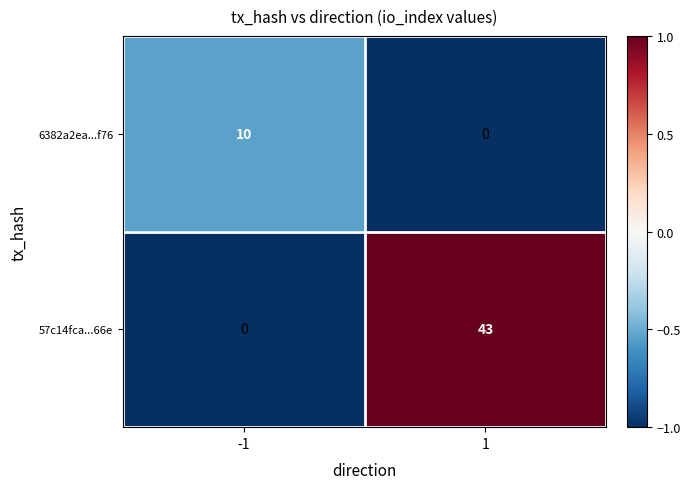

At 1, list the series in order from largest to smallest.

57c14fca...66e, 6382a2ea...f76